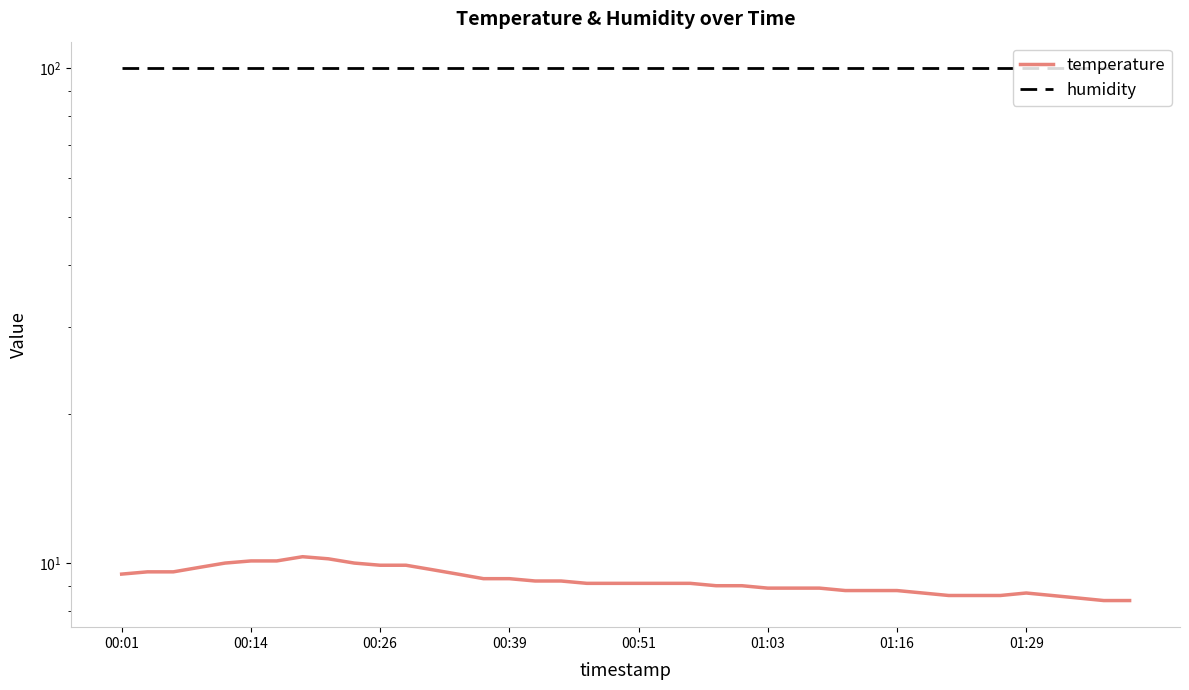

True or false: temperature and humidity intersect in this chart.

False